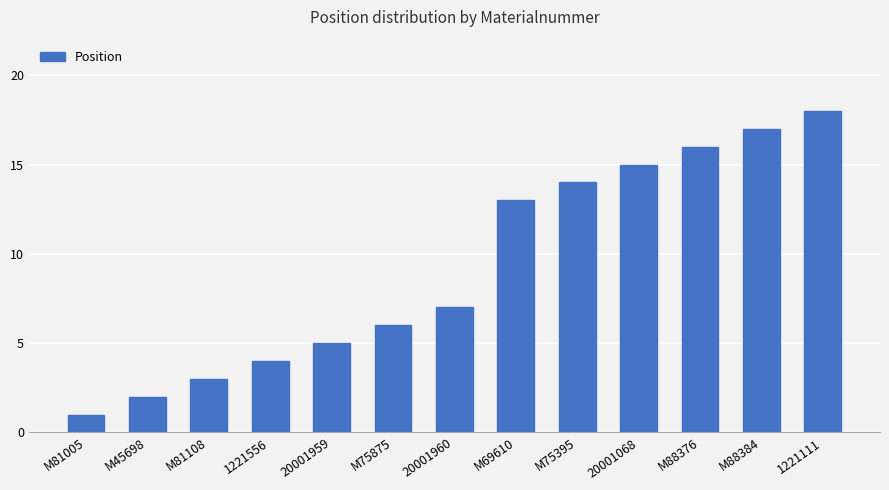

What is the ratio of the value at 1221111 to the value at M75395?

1.3